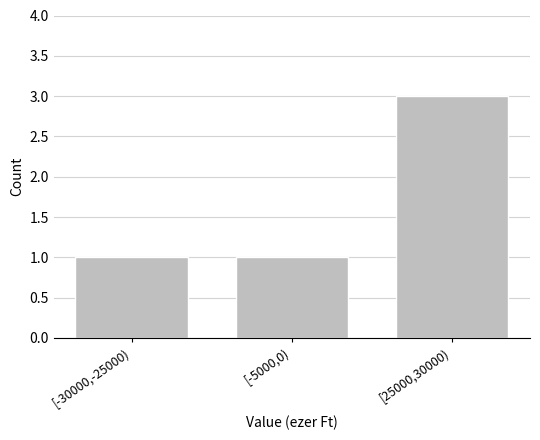

Reading right to left, what are all the values shown in this chart?

[25000,30000)=3	[-5000,0)=1	[-30000,-25000)=1